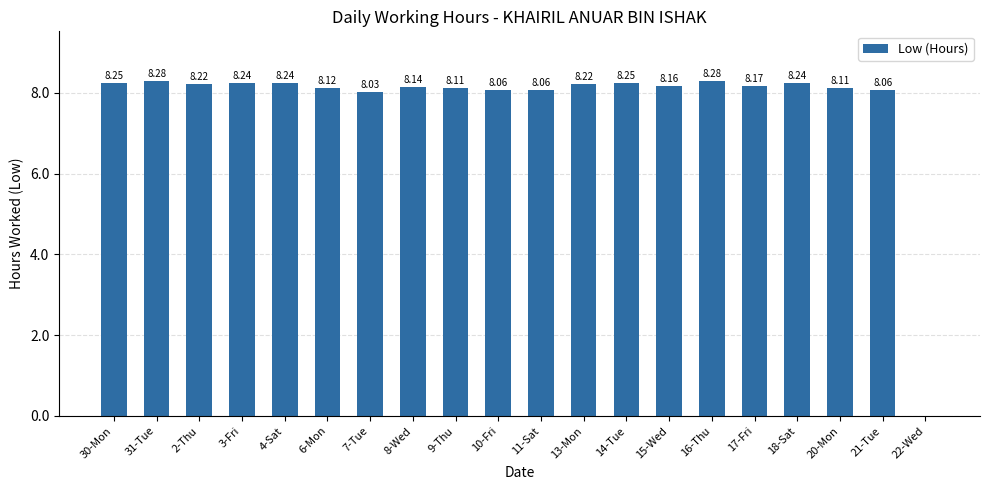

What is the sum of the values at 6-Mon and 18-Sat?

16.4